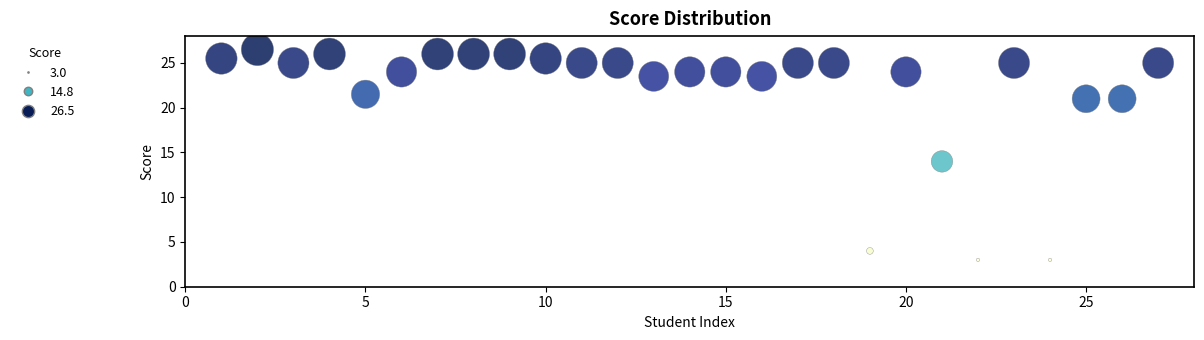

What is the range of X values (max minus min)?

26.0